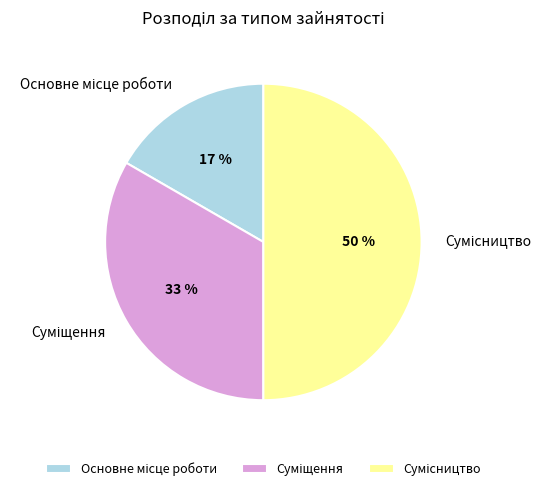

To the nearest percent, what is the difference between the largest and smallest slice percentages?

33%